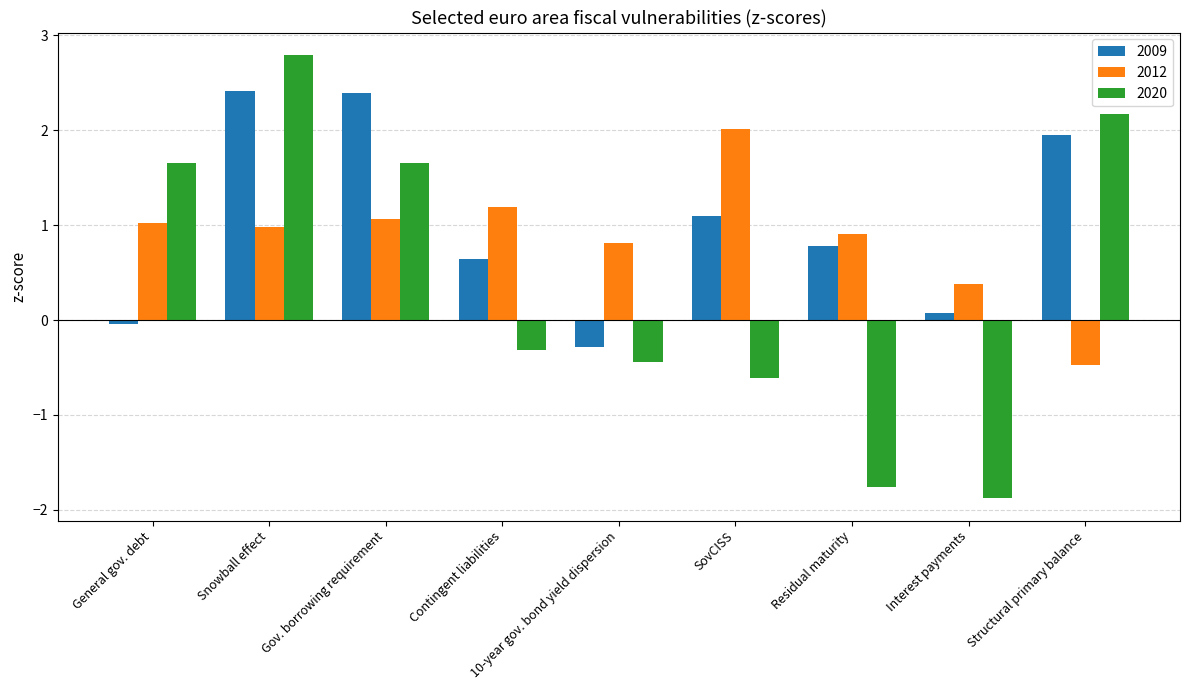

The 2020 series shows -0.6 at SovCISS. True or false?

True